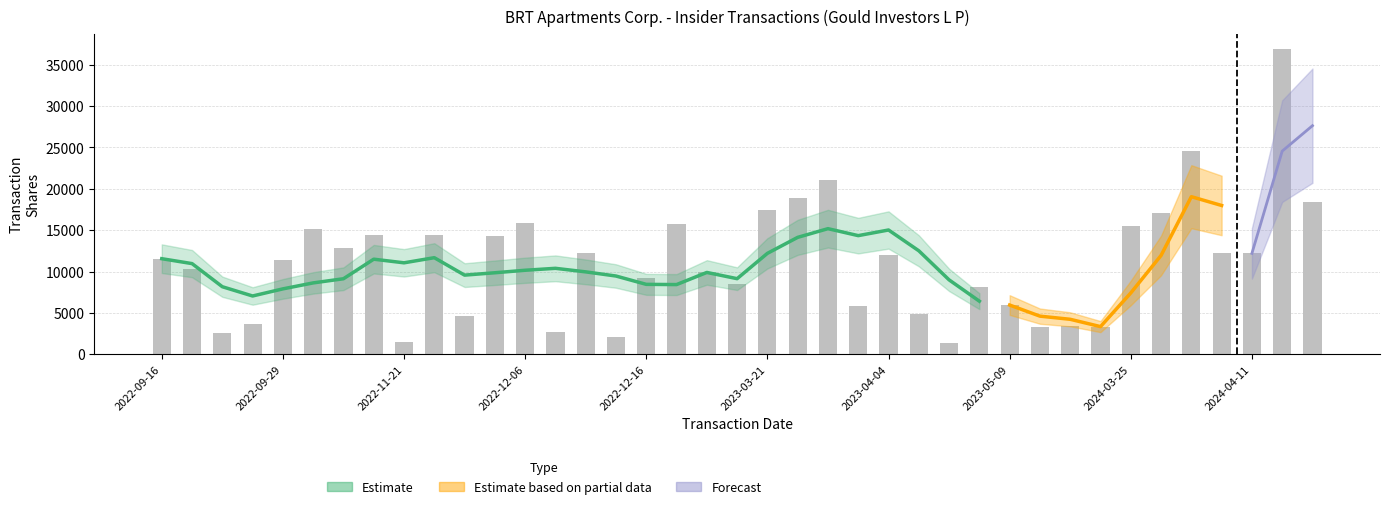

Reading left to right, what are all the values shown in this chart?

11556	10367	2579	3689	11347	15163	12880	14400	1495	14445	4626	14310	15912	2666	12300	2115	9273	15779	10000	8536	17417	18935	21034	5790	11944	4858	1352	8158	5954	3268	3471	3300	15475	17069	24598	12299	12200	36912	18350